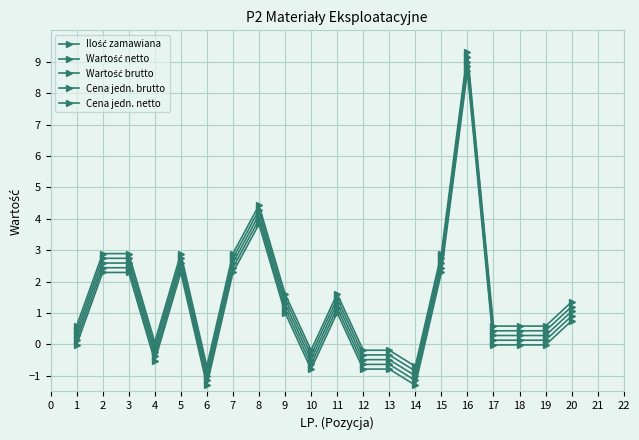

How many data points in Cena jedn. brutto are above 1?

10